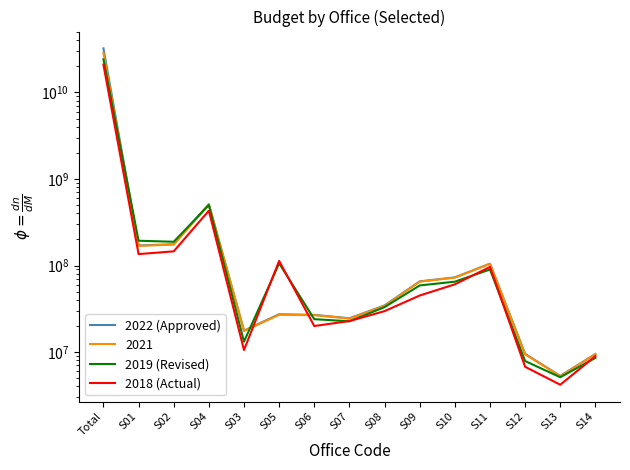

How many times do 2019 (Revised) and 2022 (Approved) cross each other?

4